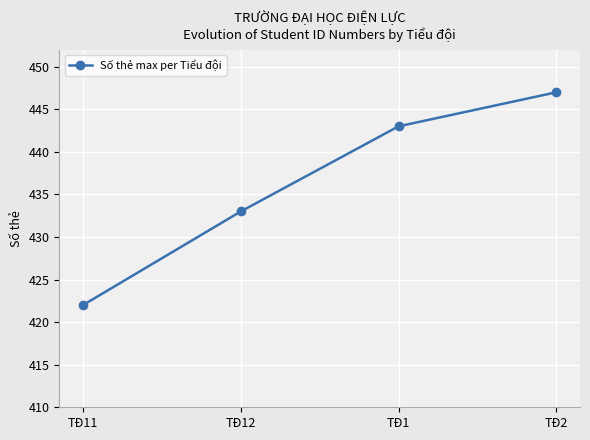

What is the approximate value at TĐ12?

433